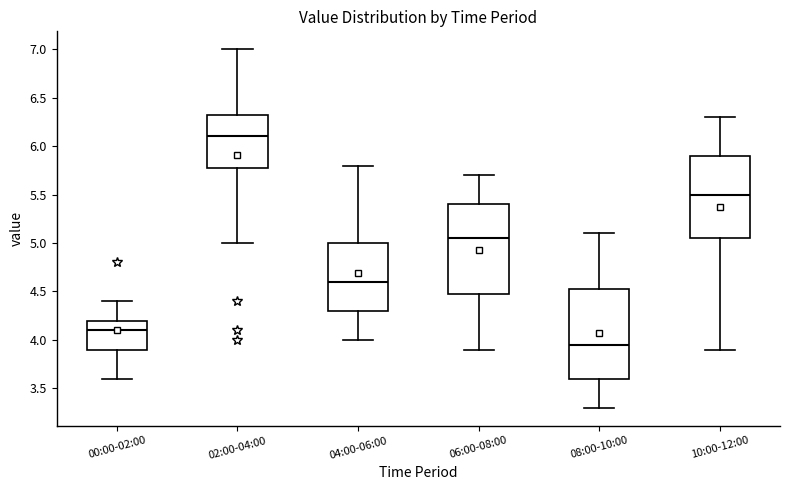

Reading left to right, transcribe this box plot: for each box, give where its median line is, the range the box spans, and where its two whiskers end, as read against the y-axis. The values are not printed on the chart, so give them approximately, as read against the axis.

00:00-02:00: median 4.10, box 3.90 to 4.20, whiskers 3.60 to 4.40
02:00-04:00: median 6.10, box 5.80 to 6.35, whiskers 5.00 to 7.00
04:00-06:00: median 4.60, box 4.30 to 5.00, whiskers 4.00 to 5.80
06:00-08:00: median 5.05, box 4.50 to 5.40, whiskers 3.90 to 5.70
08:00-10:00: median 3.95, box 3.60 to 4.55, whiskers 3.30 to 5.10
10:00-12:00: median 5.50, box 5.05 to 5.90, whiskers 3.90 to 6.30